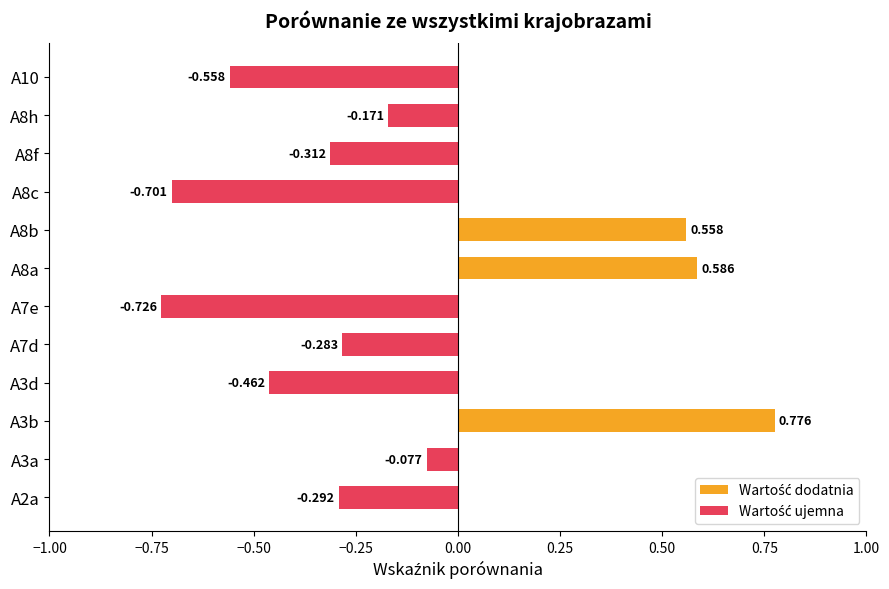

What is the difference between the maximum and minimum values?

1.5